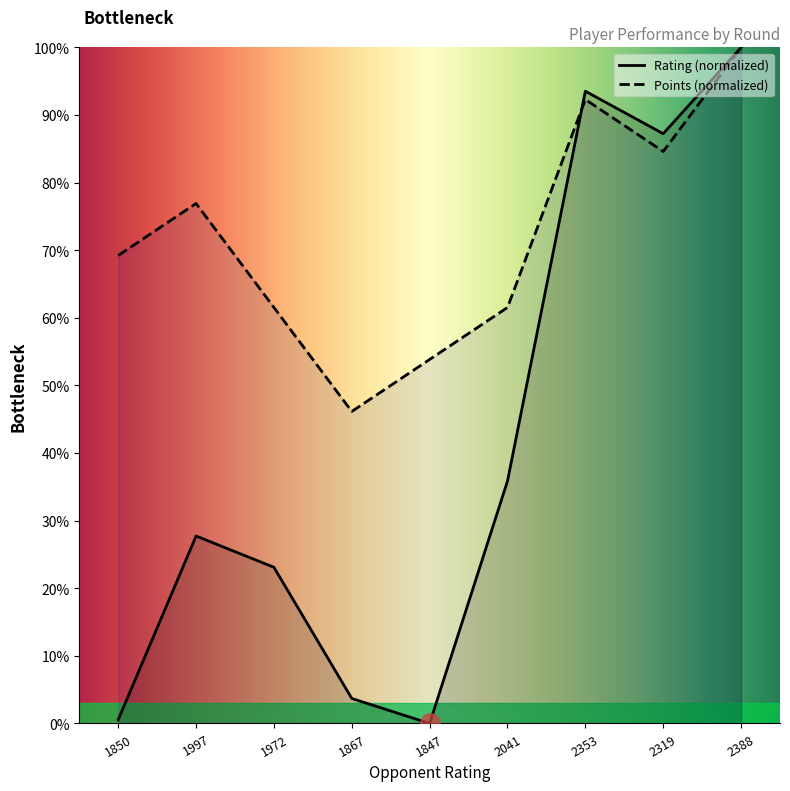

True or false: Points and Rating intersect in this chart.

True